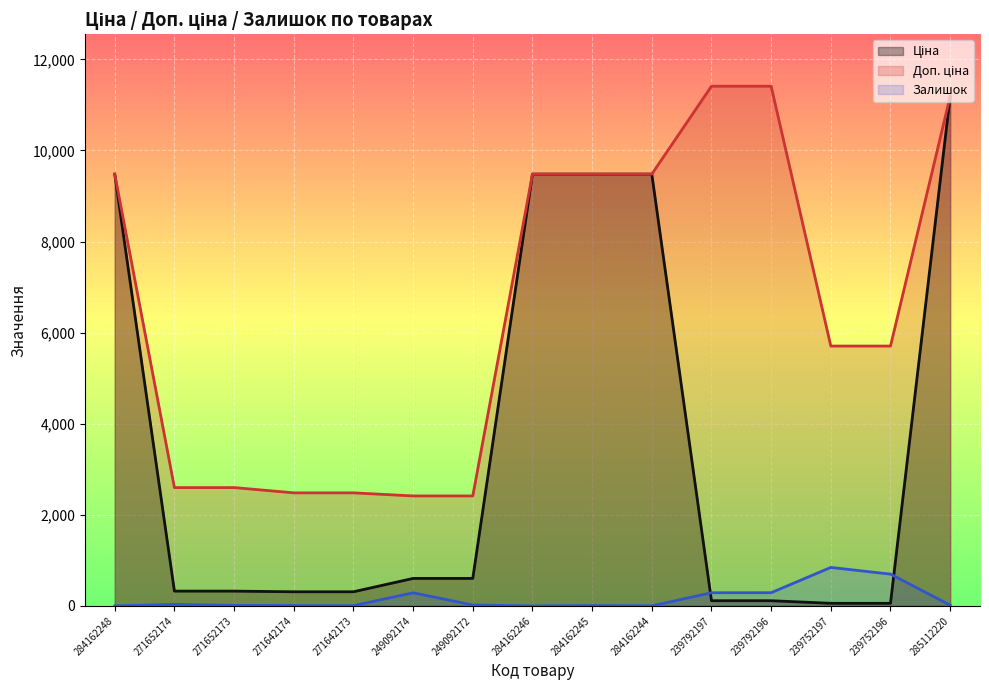

What is the spread (max minus min) of values at 239752197?

5647.9